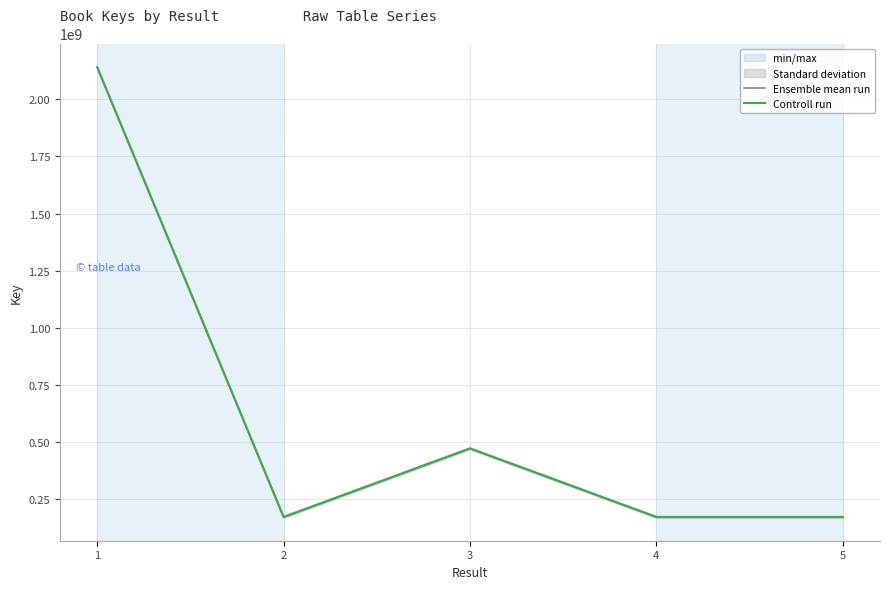

In Controll run, how many points are higher than both neighbors (excluding endpoints)?

1